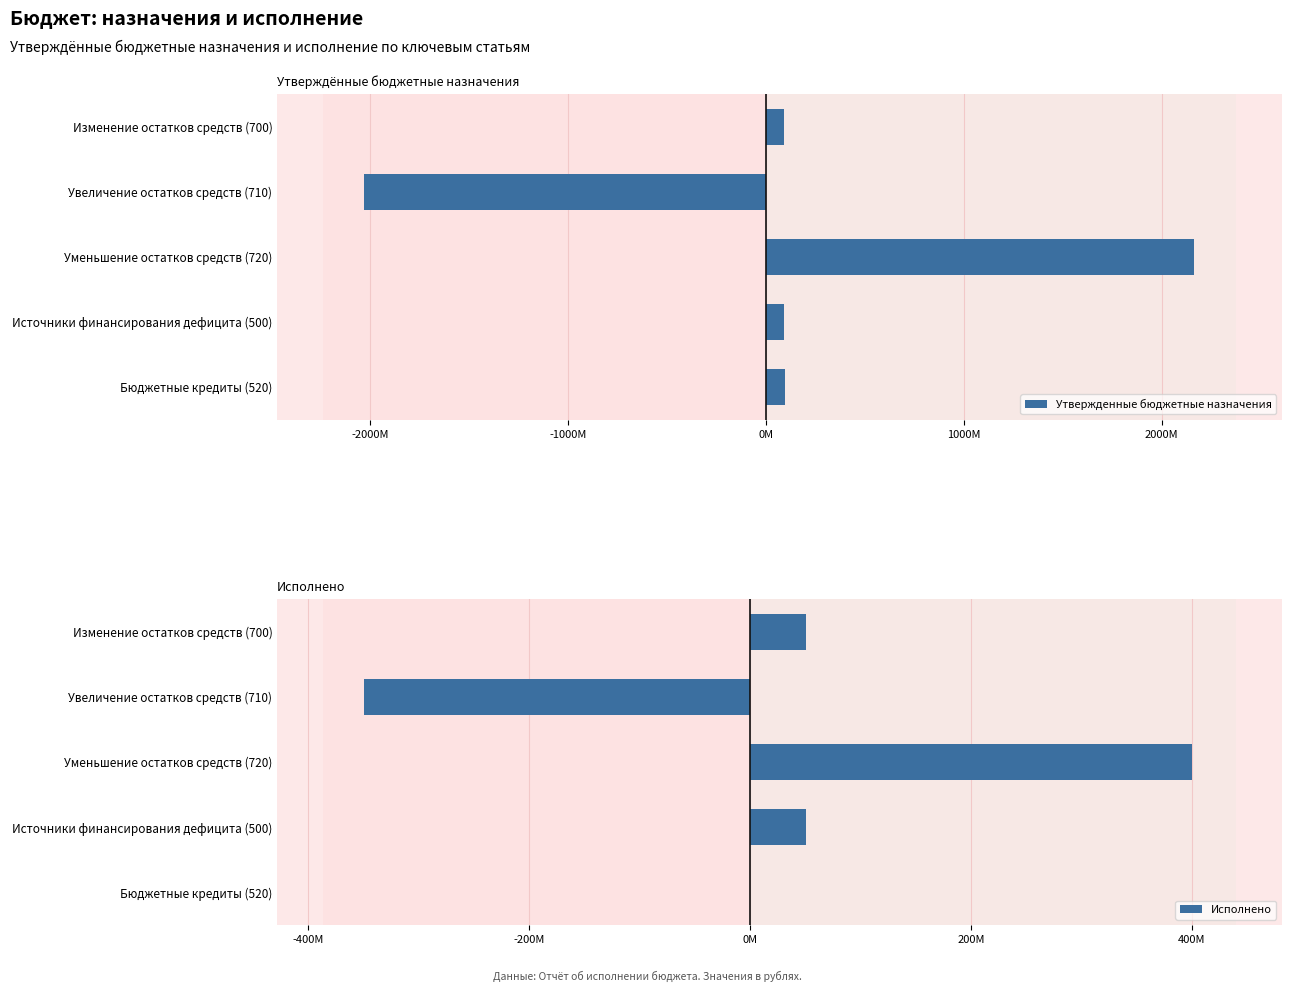

Reading right to left, extract all data points from this chart.

Утвержденные бюджетные назначения: 94979400.0	91608800.0	2160099456.3	-2027265000.0	91608800.0
Исполнено: 0.0	50864940.0	400196237.1	-349331297.1	50864940.0